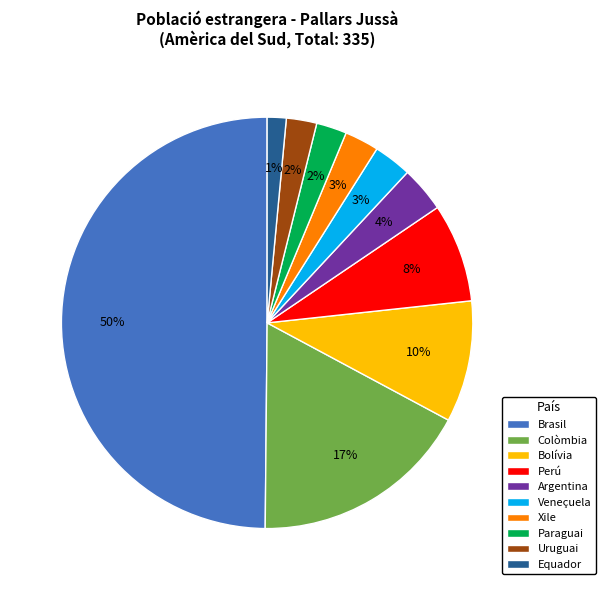

True or false: Brasil accounts for 36% of the total.

False